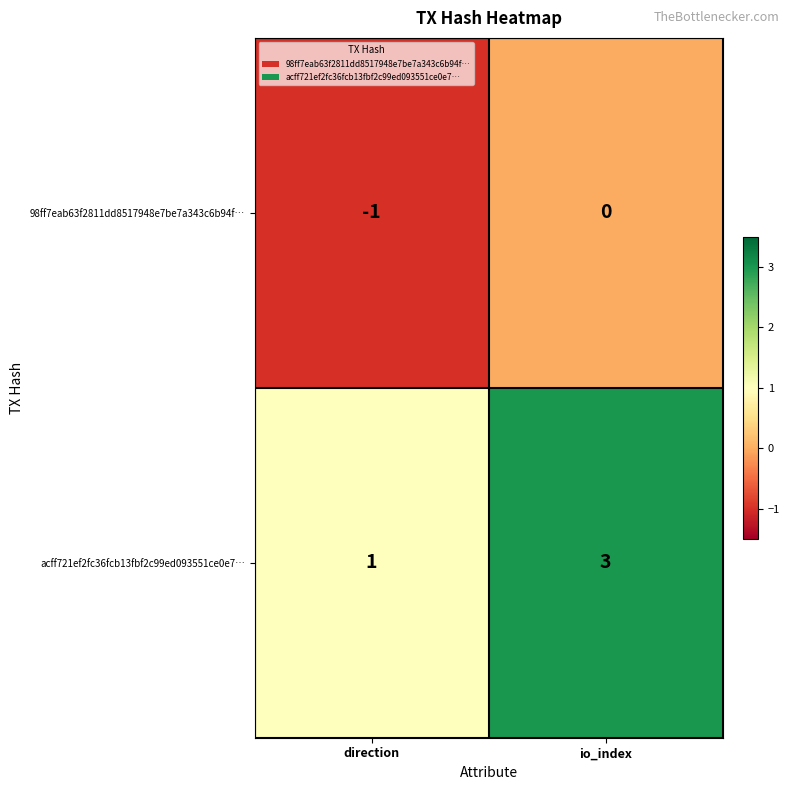

At which category is the sum across all series the highest?

io_index